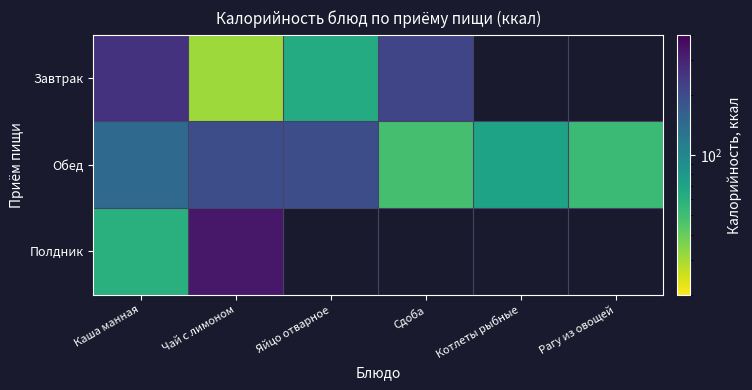

What is the approximate value of Полдник at Чай с лимоном?

328.2